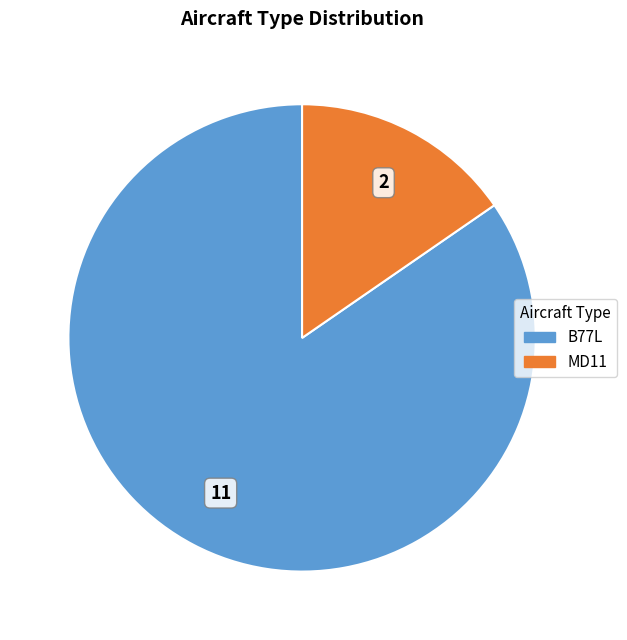

True or false: MD11 accounts for 4% of the total.

False